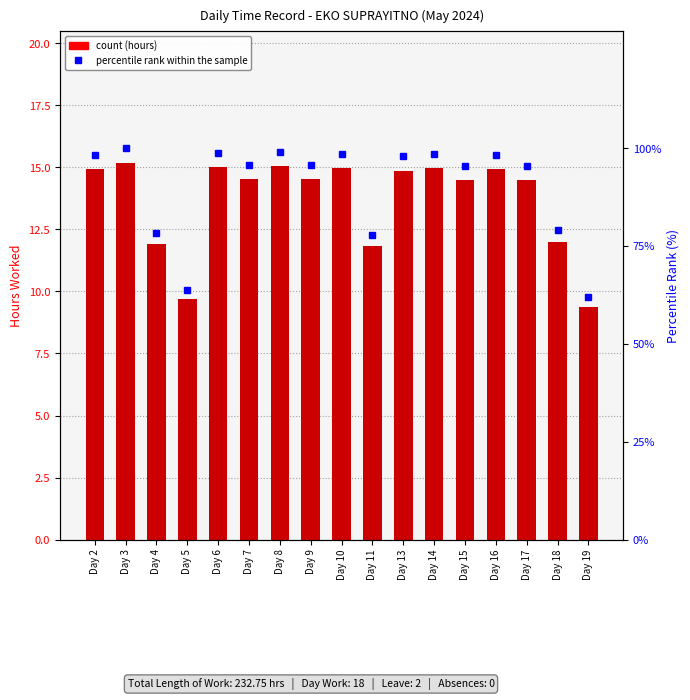

List the labels in order of Length Of Work value, largest first.

Day 3, Day 8, Day 6, Day 14, Day 10, Day 2, Day 16, Day 13, Day 7, Day 9, Day 15, Day 17, Day 18, Day 4, Day 11, Day 5, Day 19